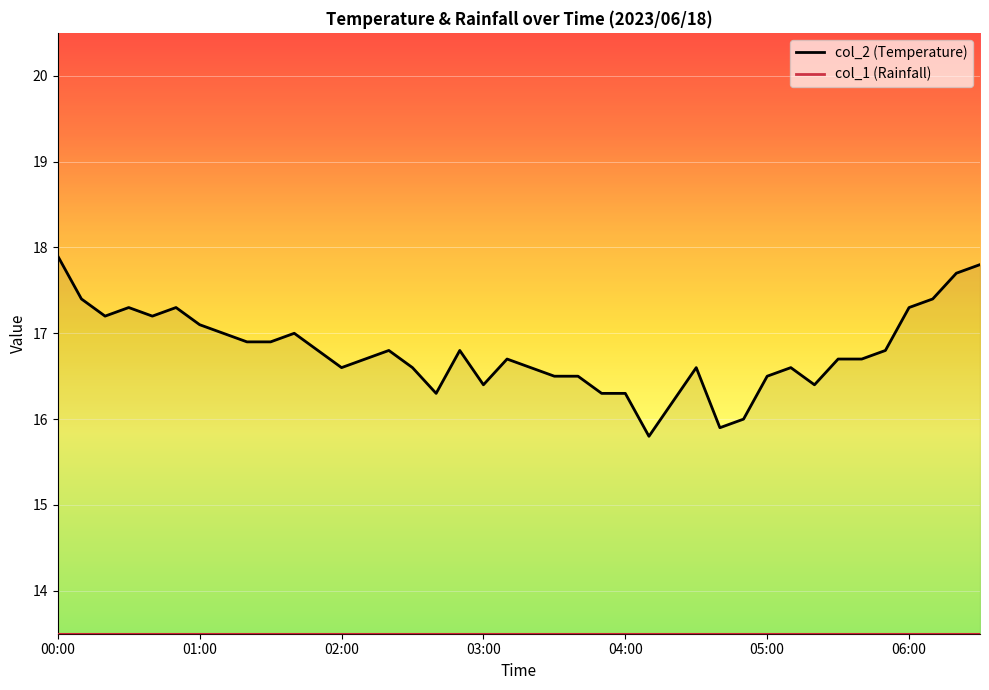

How many values exceed 16?

37